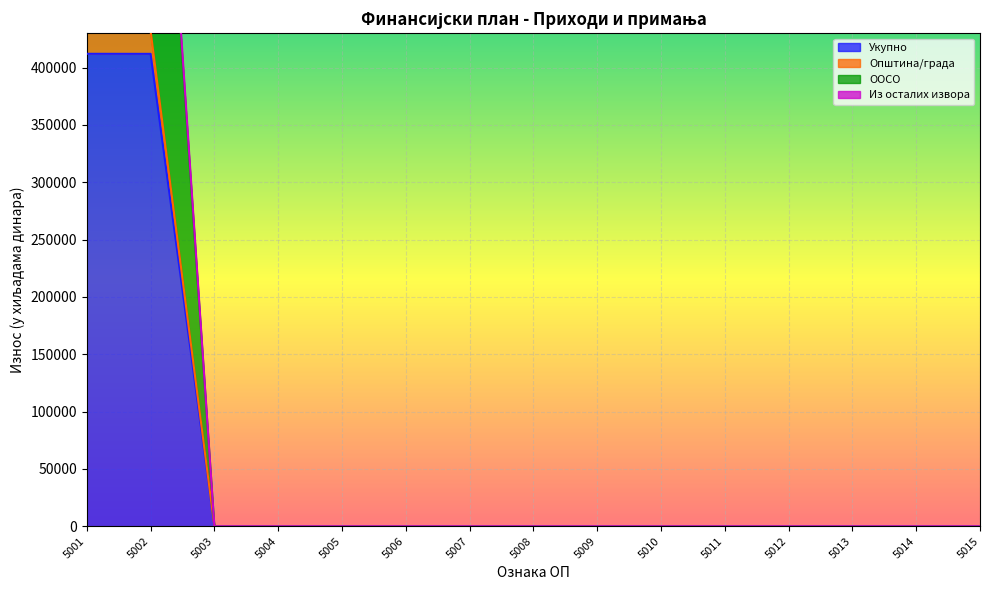

What are all the series names shown in the legend?

Укупно, Општина/града, ООСО, Из осталих извора